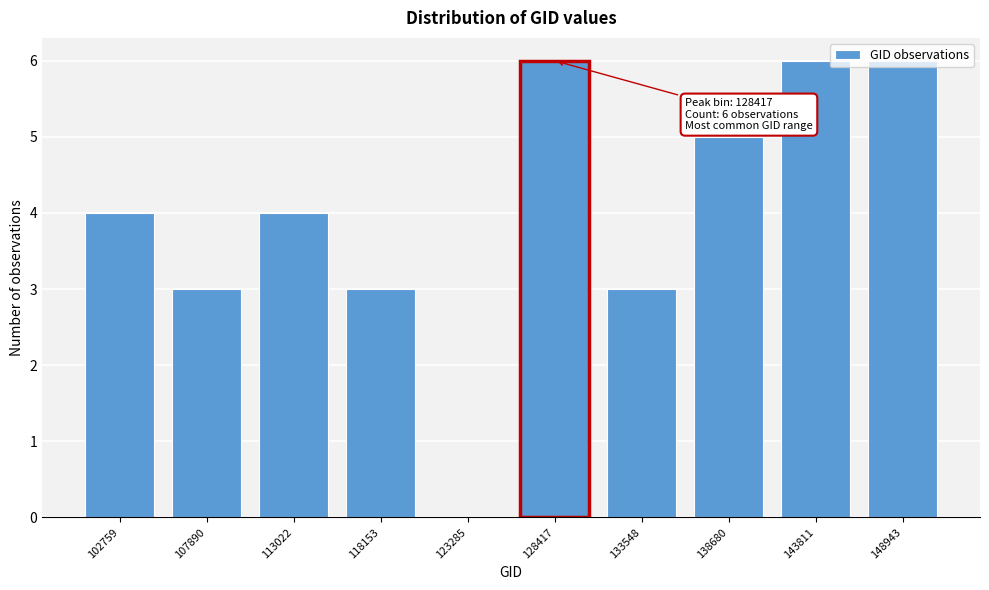

True or false: the data shows -3 at 123285.

False